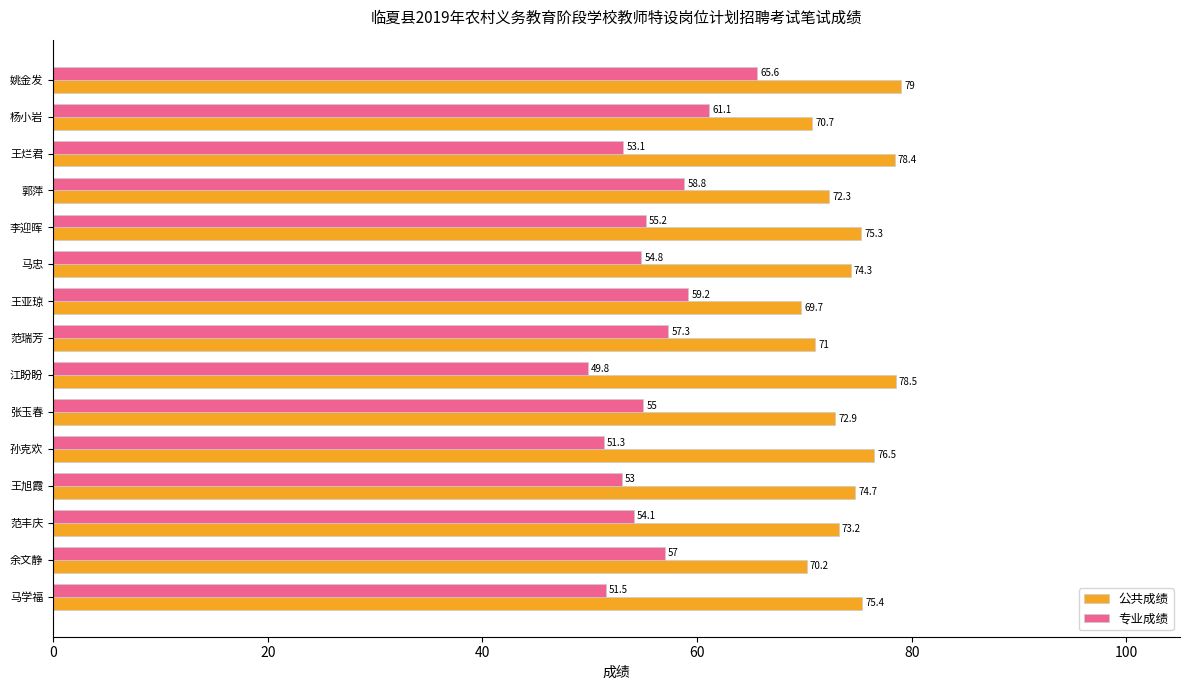

What is the spread (max minus min) of values at 范丰庆?

19.1